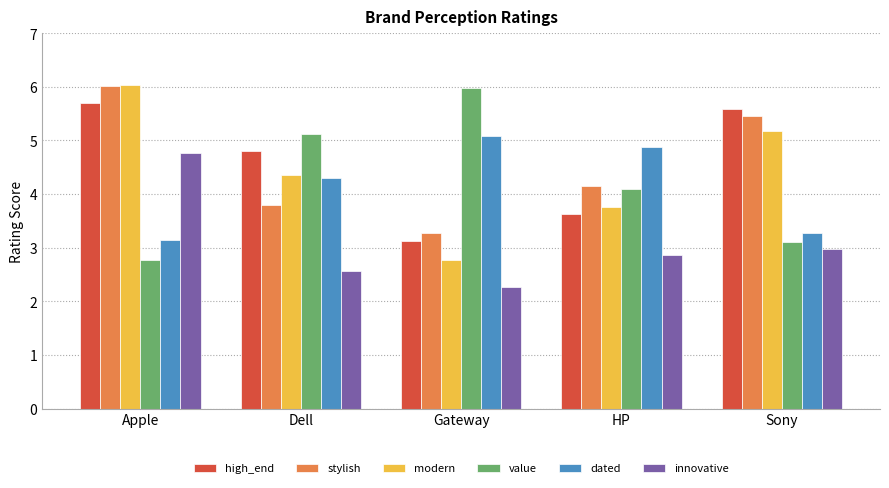

What are all the series names shown in the legend?

high_end, stylish, modern, value, dated, innovative